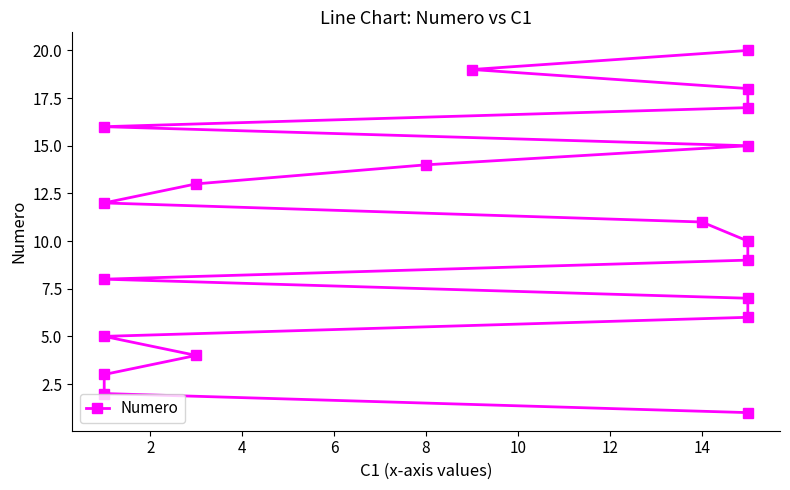

How many lines are shown in the chart?

1